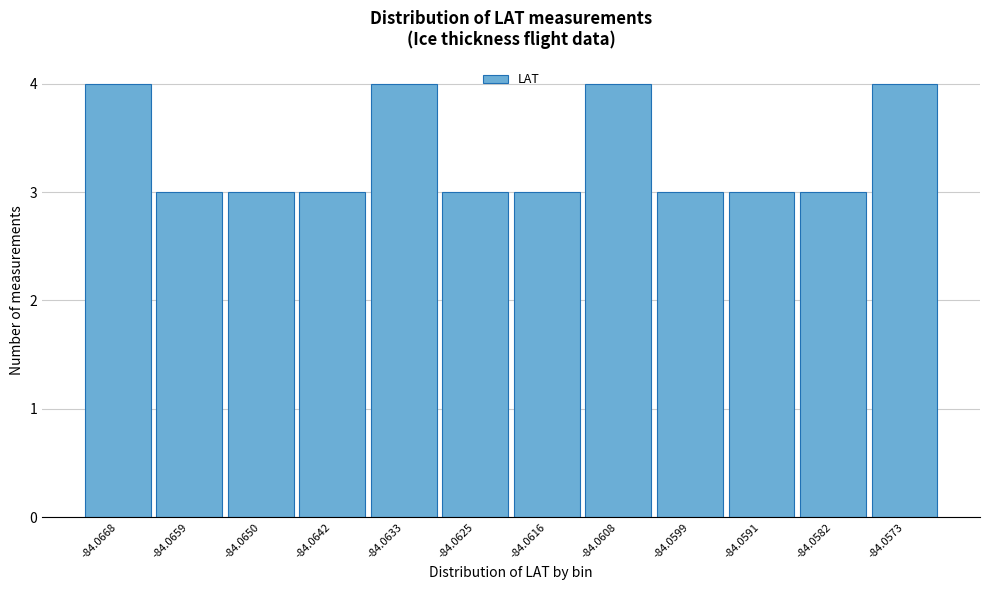

Reading left to right, list all the values displayed in this chart.

-84.0668=4	-84.0659=3	-84.0650=3	-84.0642=3	-84.0633=4	-84.0625=3	-84.0616=3	-84.0608=4	-84.0599=3	-84.0591=3	-84.0582=3	-84.0573=4